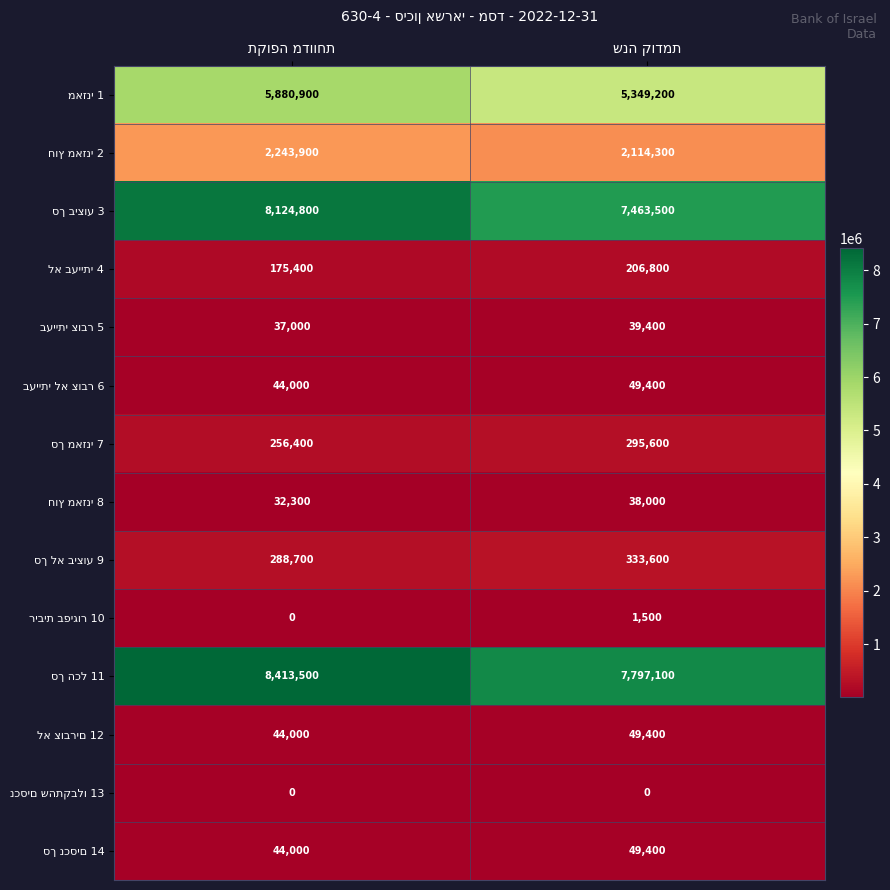

What is the maximum value shown in the chart?

8413500